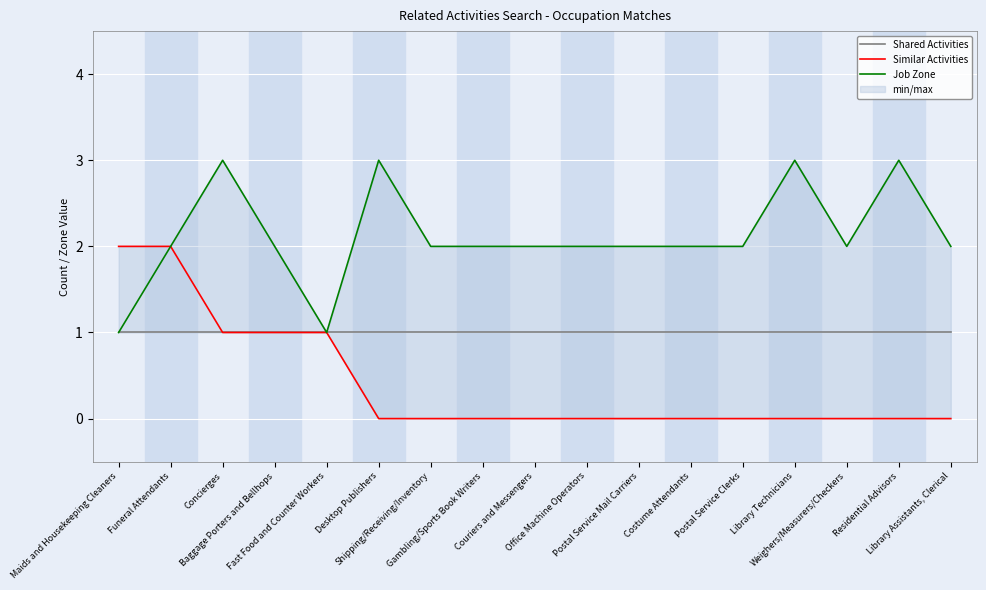

What is the sum of all Shared Activities values?

17